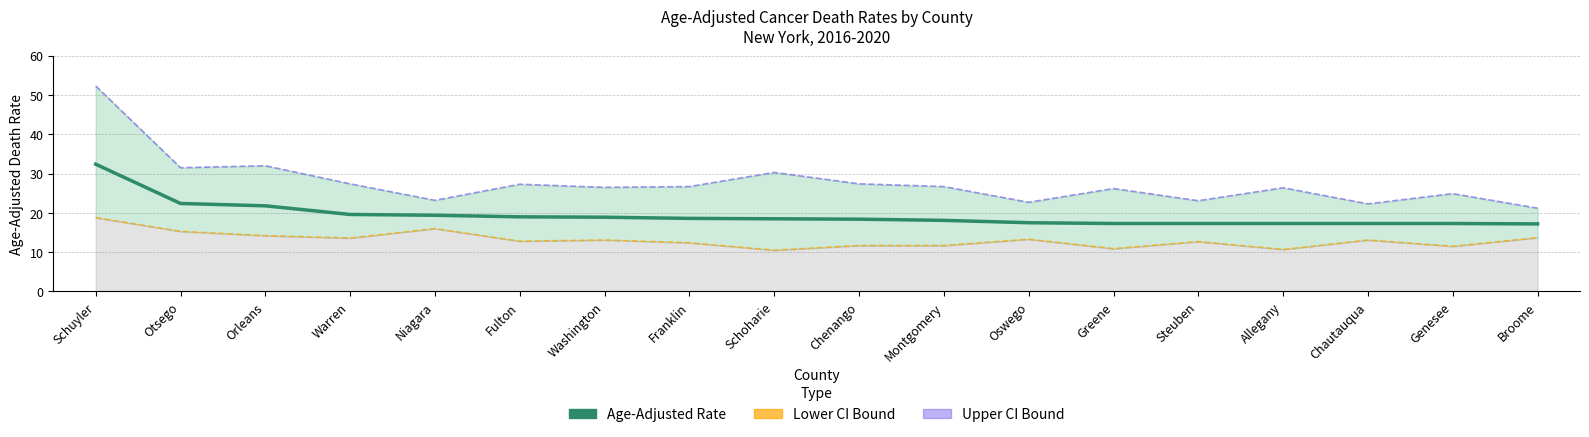

True or false: Age-Adjusted Rate has more than 2 points higher than both neighbors.

False